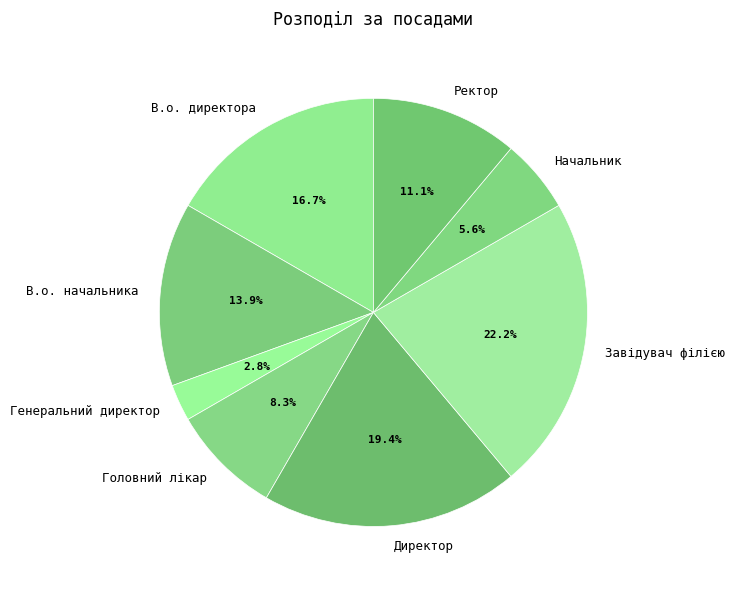

Which has a higher value, Головний лікар or Начальник?

Головний лікар